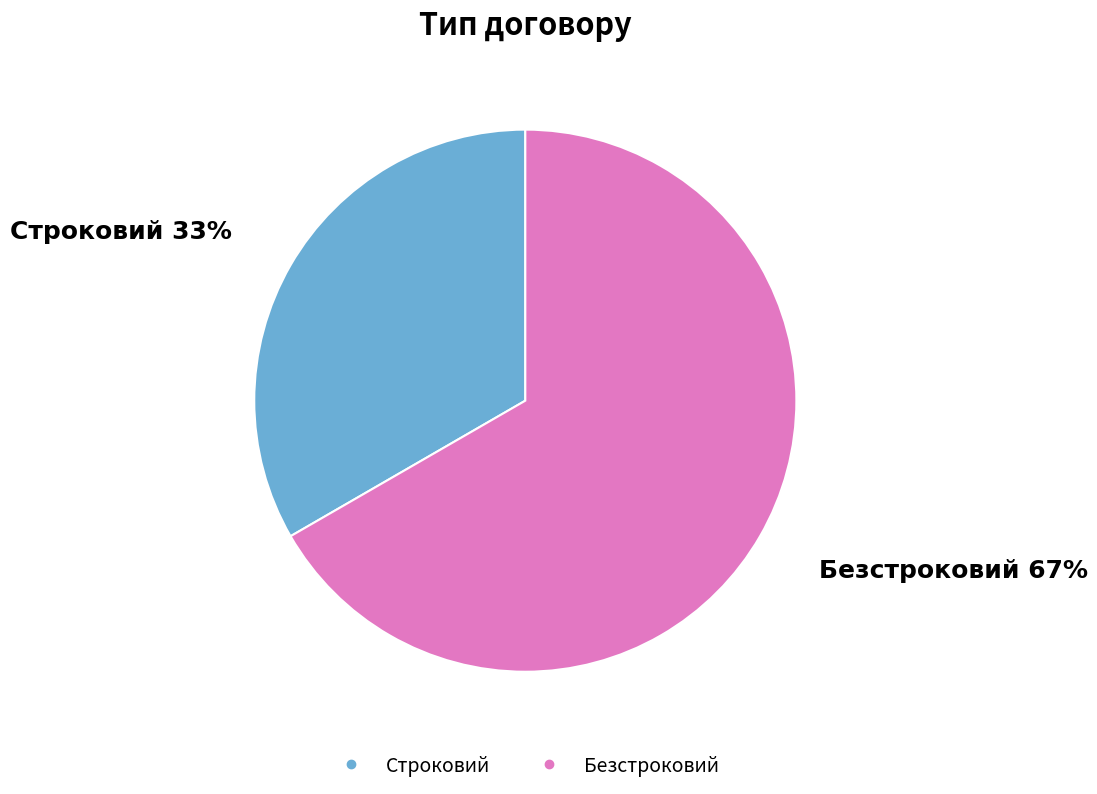

To the nearest percent, what portion does Строковий represent?

33%